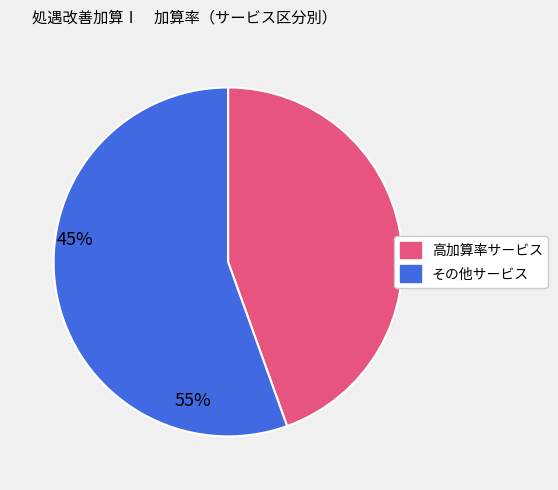

Is there any slice that represents more than half of the pie?

Yes